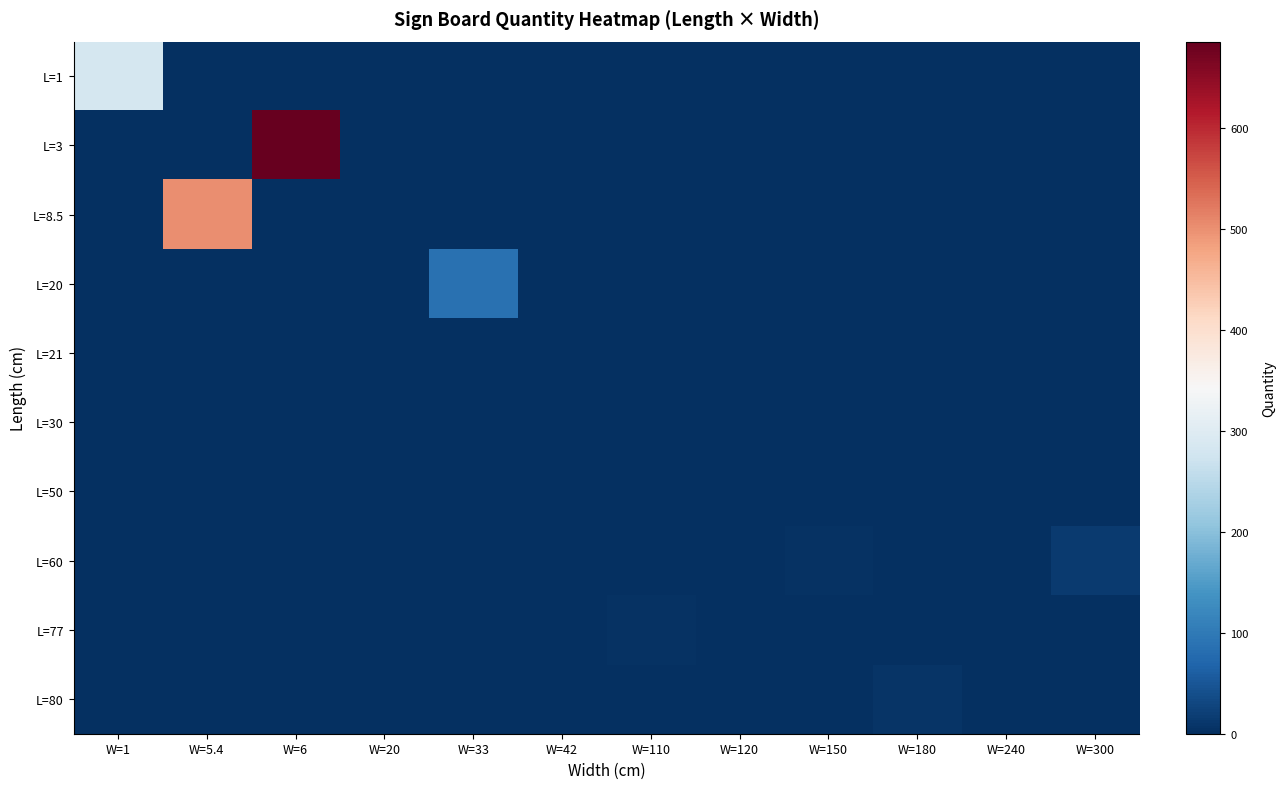

Which has a higher value, W=33 or W=110?

W=33